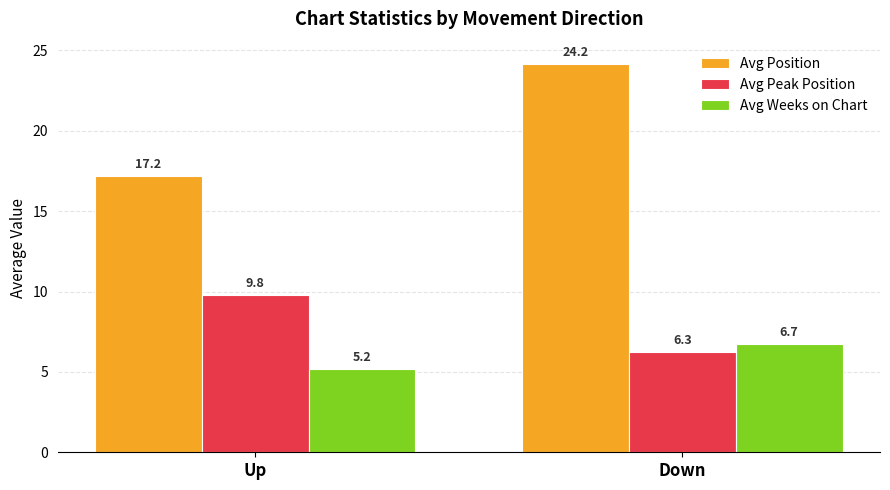

Which series changed the most between Up and Down?

Avg Position